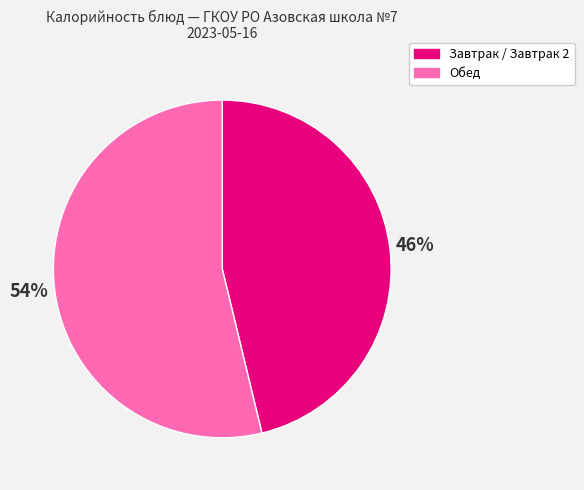

Is there any slice that represents more than half of the pie?

Yes